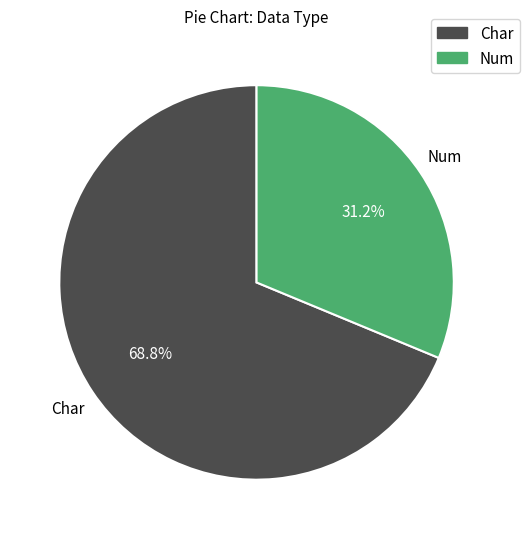

To the nearest percent, what is the combined percentage of Num and Char?

100%